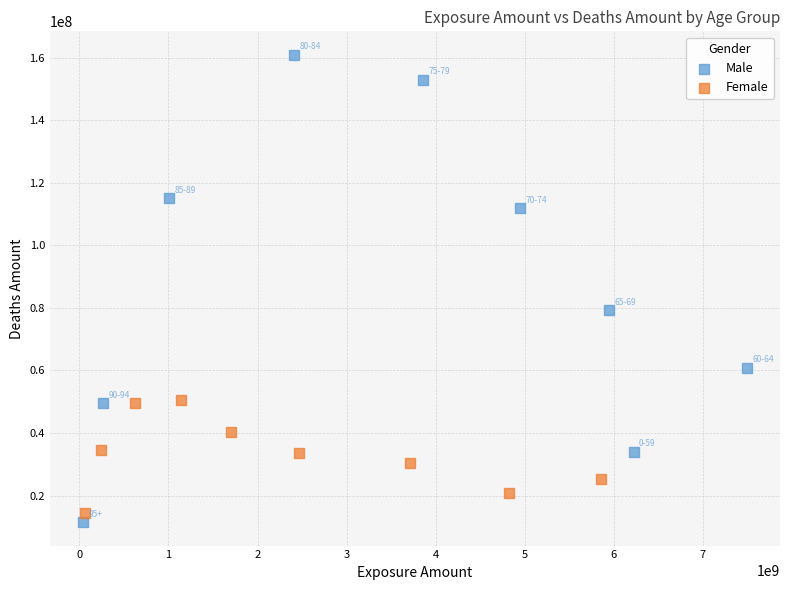

Which series contains the highest Y value?

Male